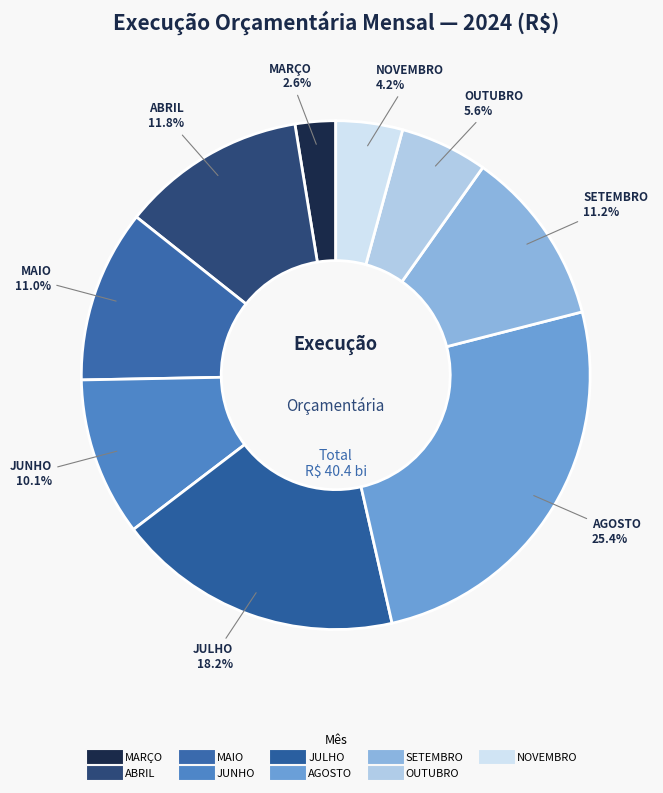

Count the number of slices in the pie.

9